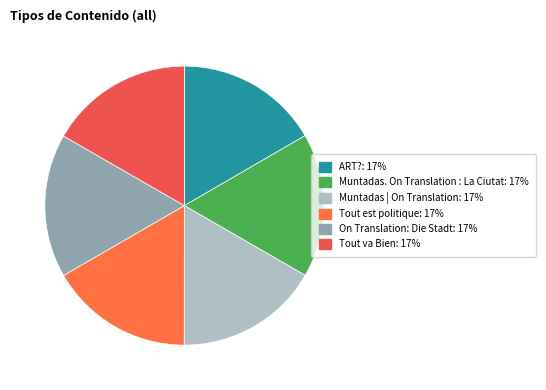

Does On Translation: Die Stadt represent more than half of the total?

No